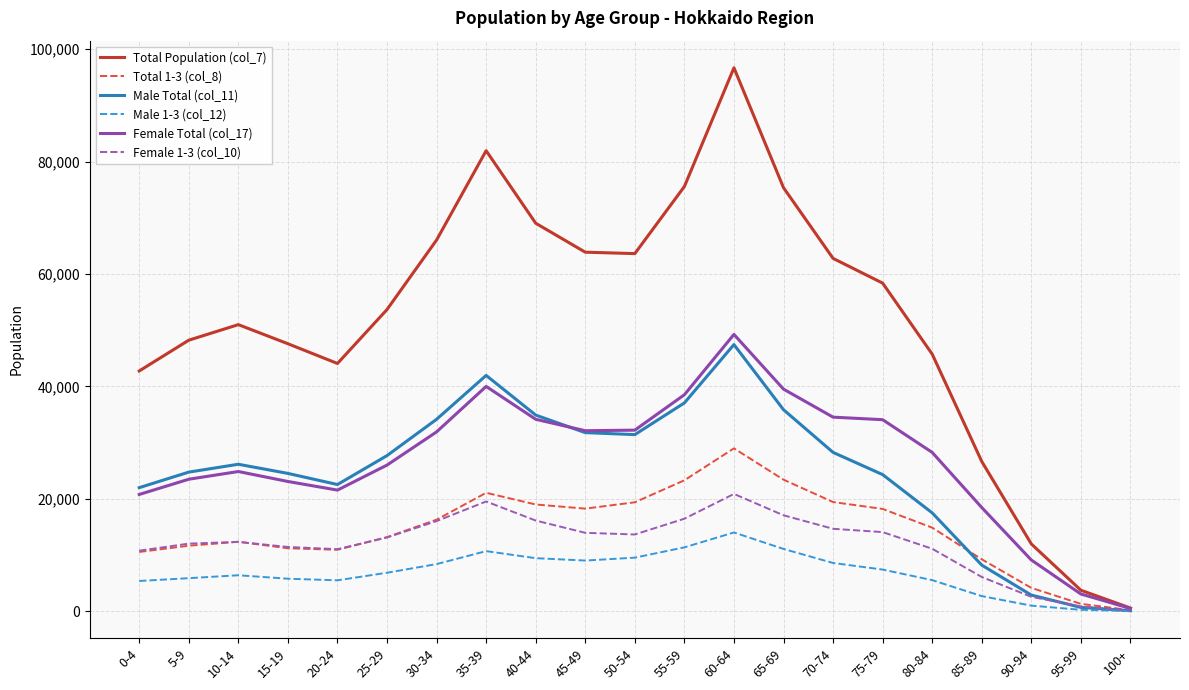

List the series in order of their peak value, highest first.

Total Population (col_7), Female Total (col_17), Male Total (col_11), Total 1-3 (col_8), Female 1-3 (col_10), Male 1-3 (col_12)